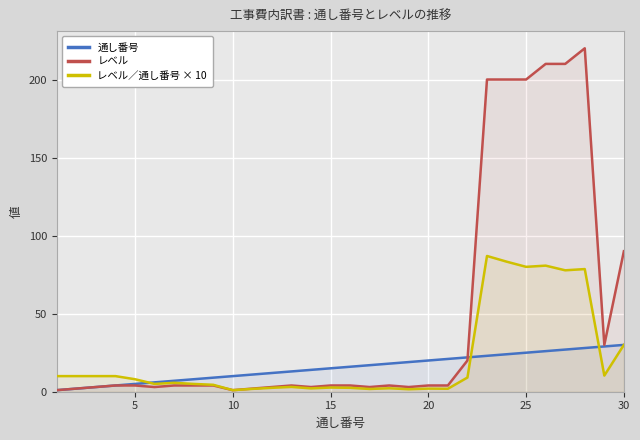

Which series has the widest spread of values?

レベル